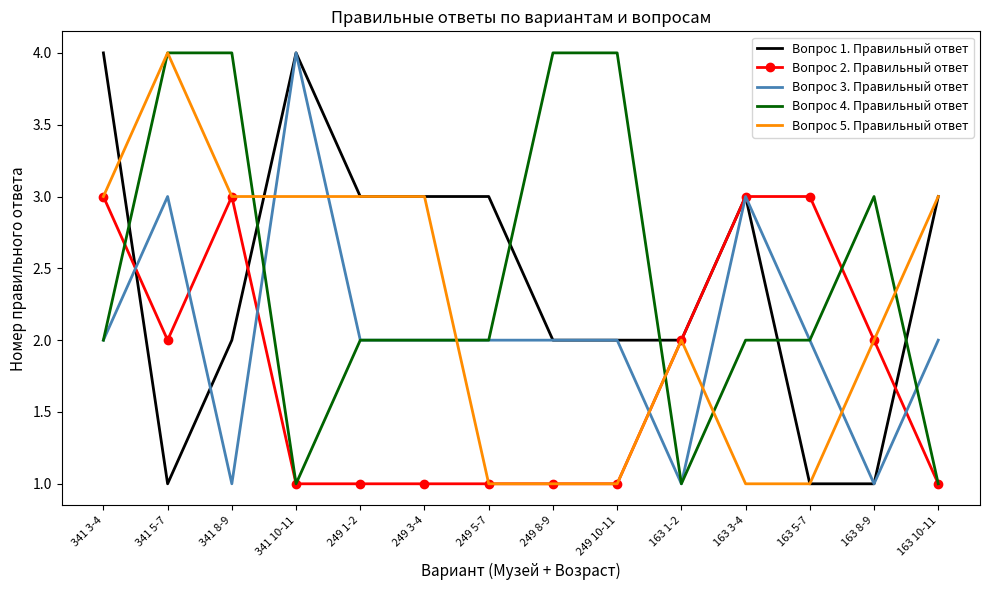

What position from the right is 249 5-7?

8